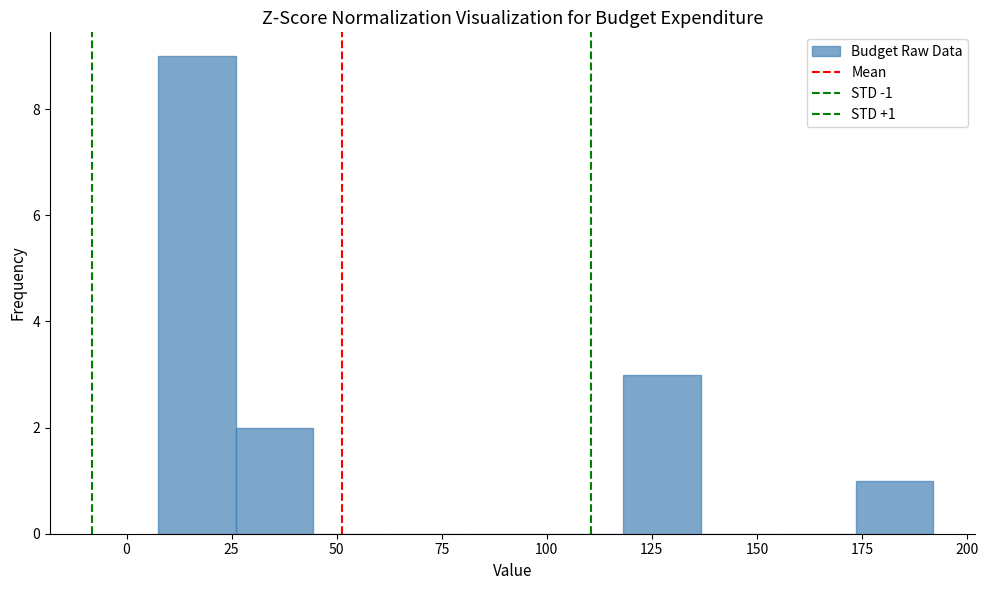

Read against the x-axis, roughly where is the centre of the tallest bar?

15